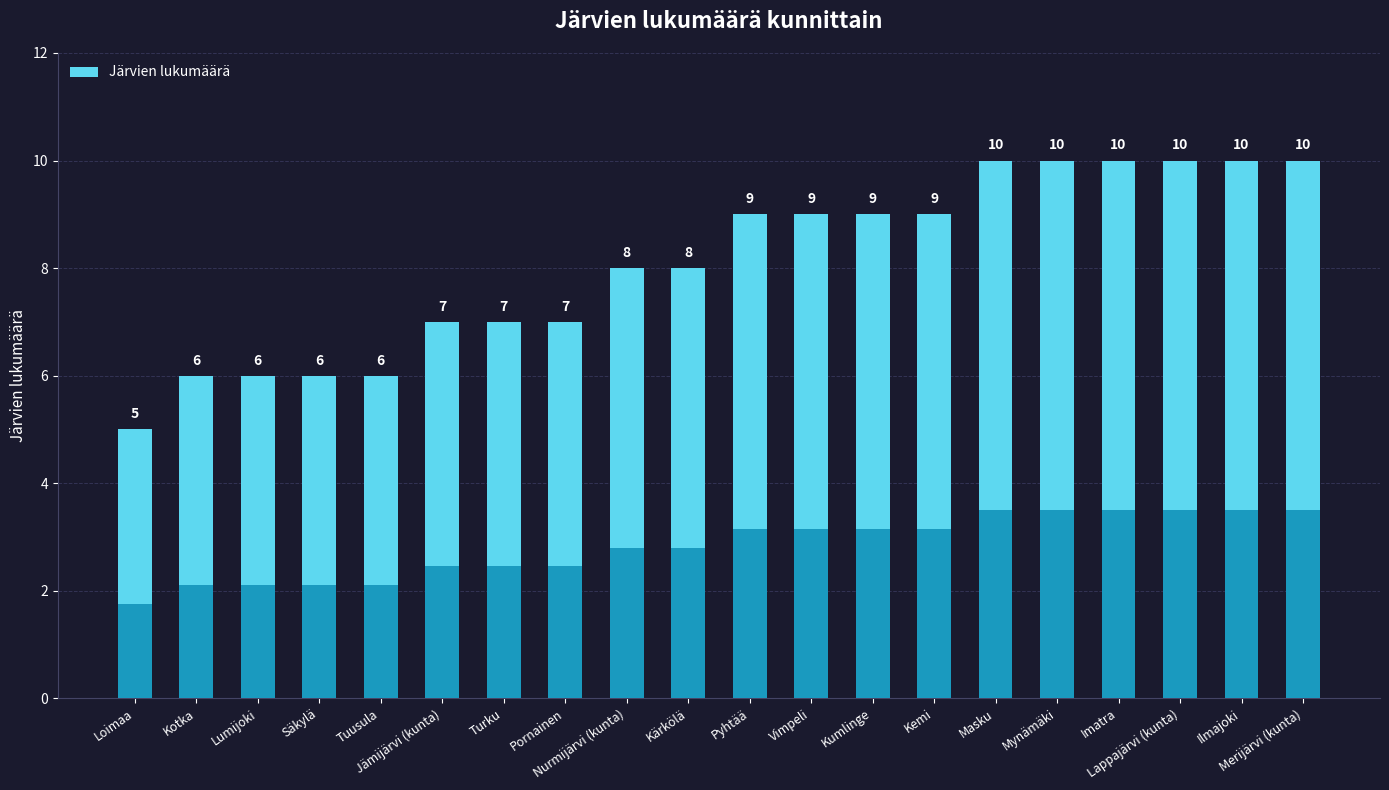

Rank the categories by value from lowest to highest.

Loimaa, Kotka, Lumijoki, Säkylä, Tuusula, Jämijärvi (kunta), Turku, Pornainen, Nurmijärvi (kunta), Kärkölä, Pyhtää, Vimpeli, Kumlinge, Kemi, Masku, Mynämäki, Imatra, Lappajärvi (kunta), Ilmajoki, Merijärvi (kunta)